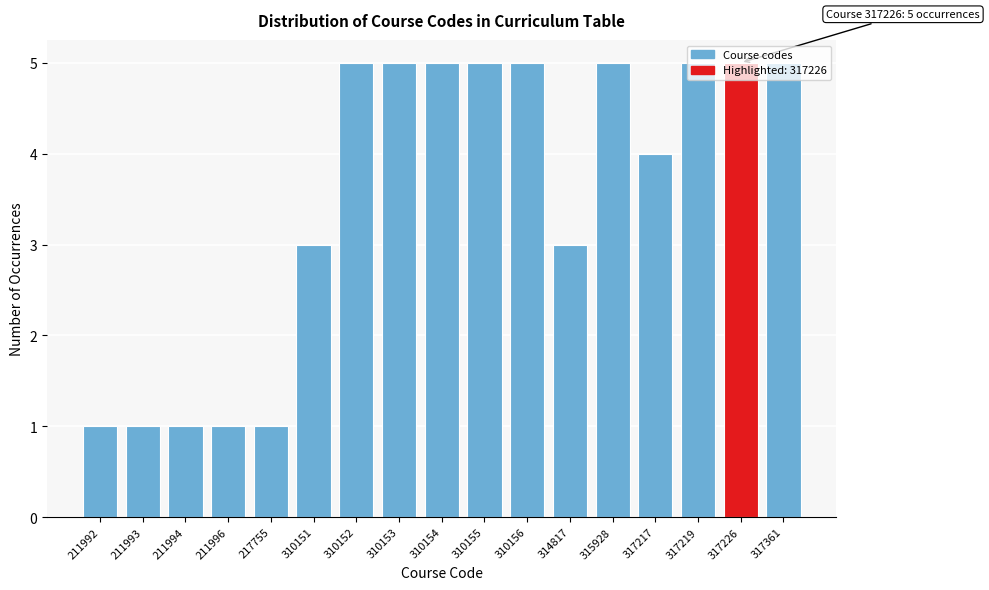

What is the greatest value displayed?

5